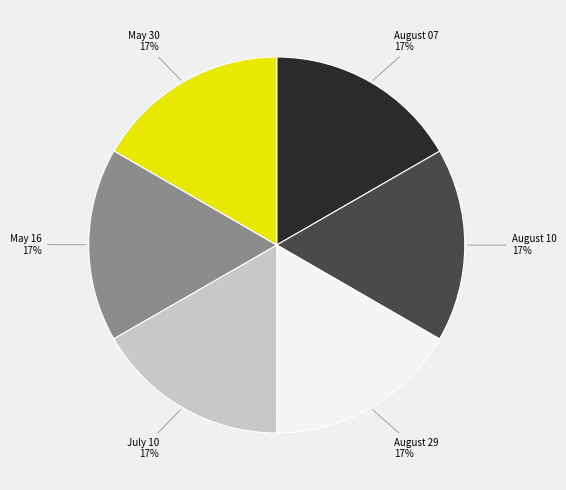

To the nearest percent, what is the average slice percentage?

17%